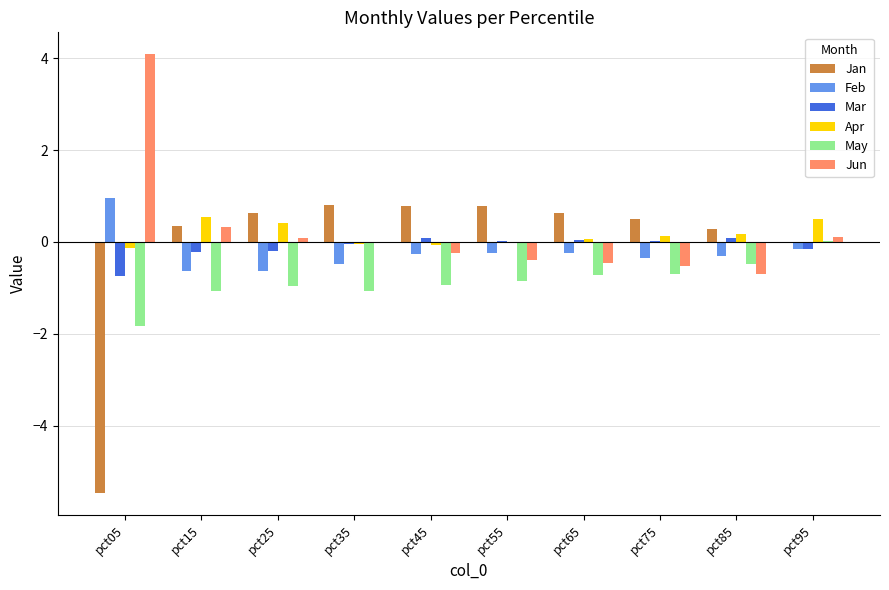

Are the bars grouped side by side (vs. stacked)?

Yes